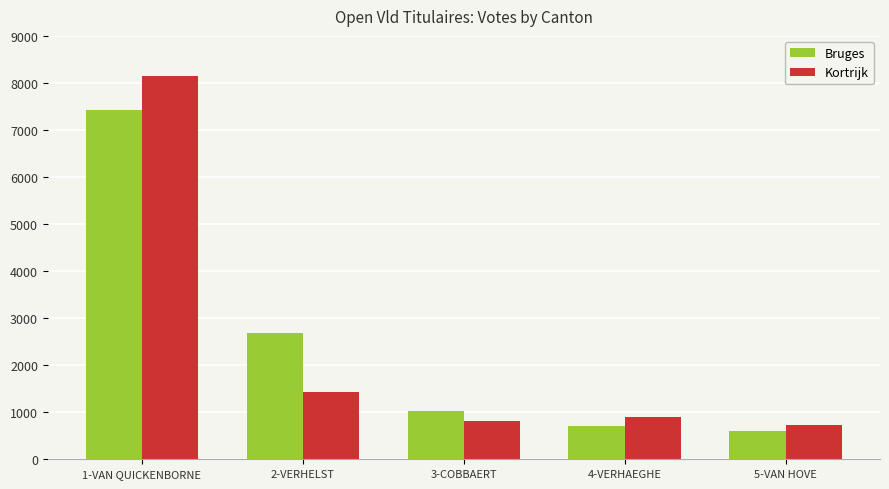

What is the greatest value displayed?

8148